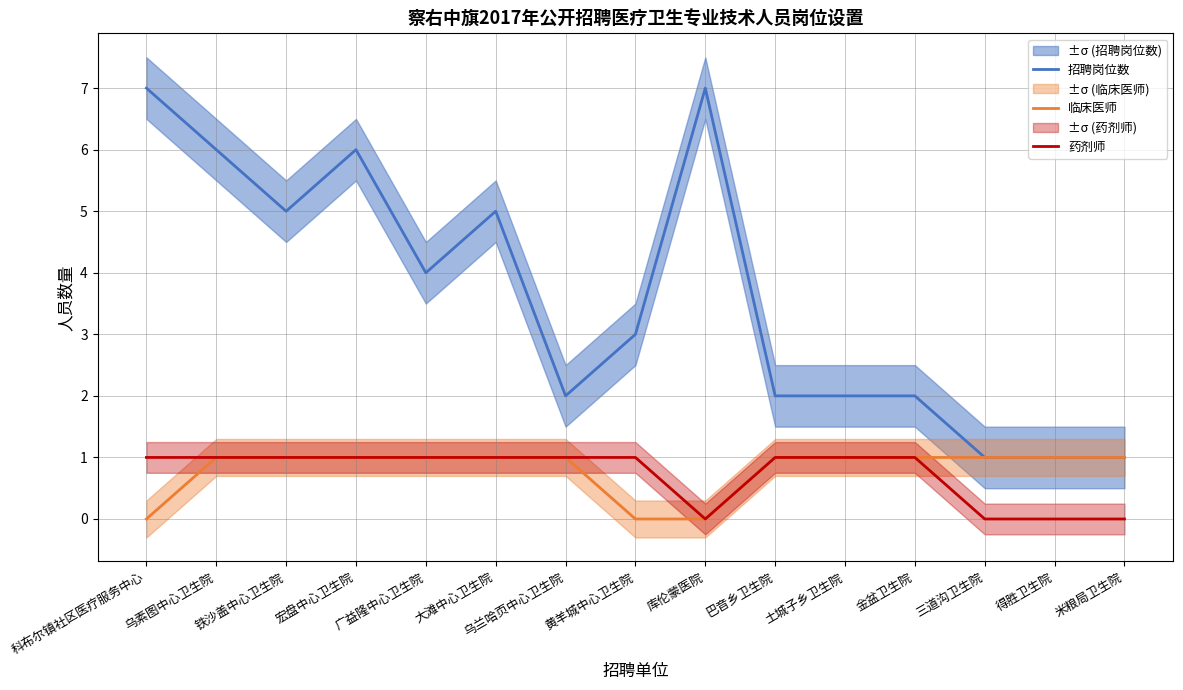

Count the 药剂师 values in the range 0 to 1.

15